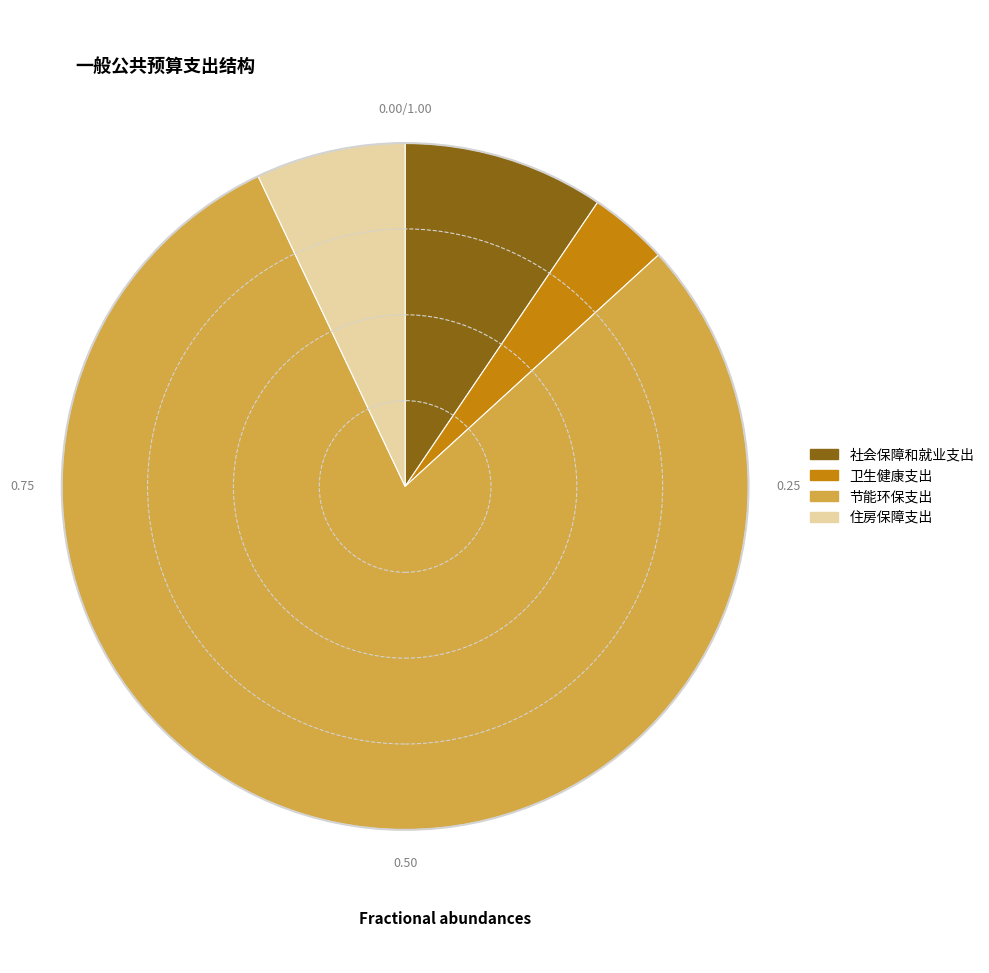

Which has a higher value, 卫生健康支出 or 节能环保支出?

节能环保支出